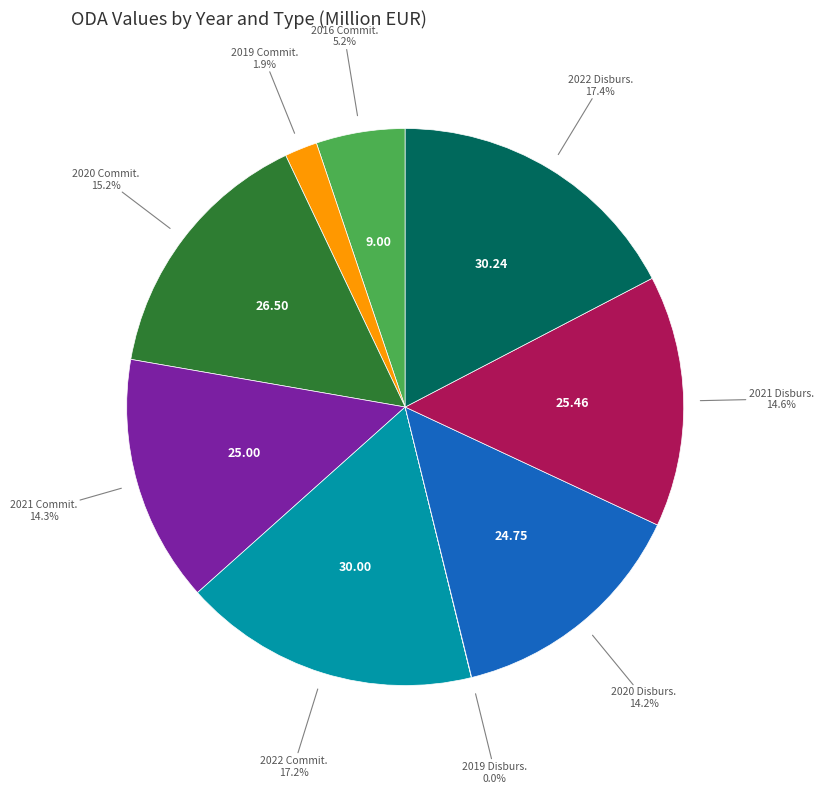

Does 2020 Disburs. account for over 50% of the chart?

No